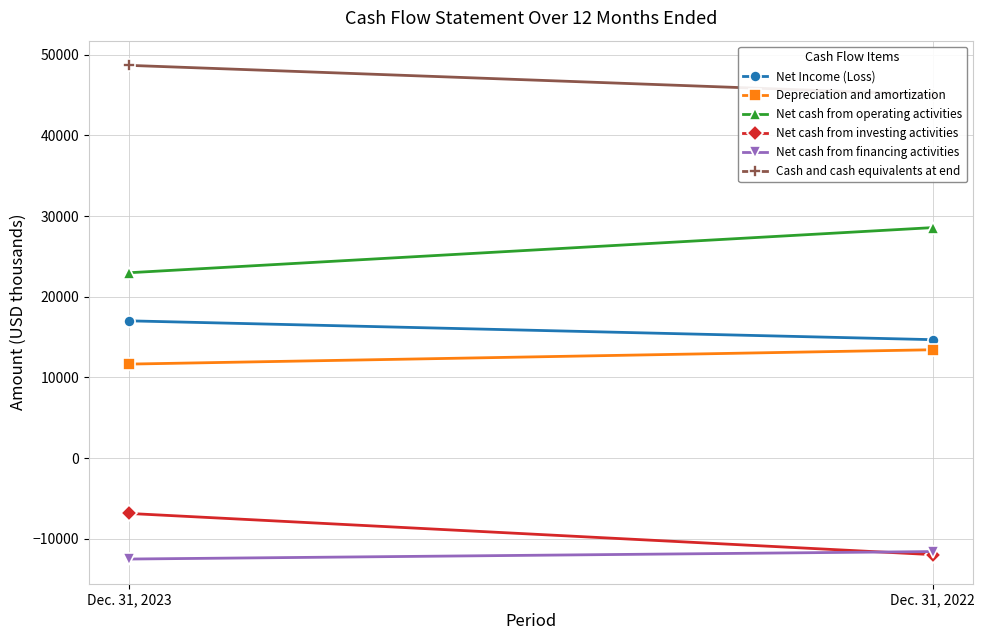

Reading right to left, transcribe all the data shown in this chart.

Net Income (Loss): Dec. 31, 2022=14684	Dec. 31, 2023=17017
Depreciation and amortization: Dec. 31, 2022=13434	Dec. 31, 2023=11656
Net cash from operating activities: Dec. 31, 2022=28570	Dec. 31, 2023=22977
Net cash from investing activities: Dec. 31, 2022=-11958	Dec. 31, 2023=-6851
Net cash from financing activities: Dec. 31, 2022=-11575	Dec. 31, 2023=-12502
Cash and cash equivalents at end: Dec. 31, 2022=45054	Dec. 31, 2023=48678